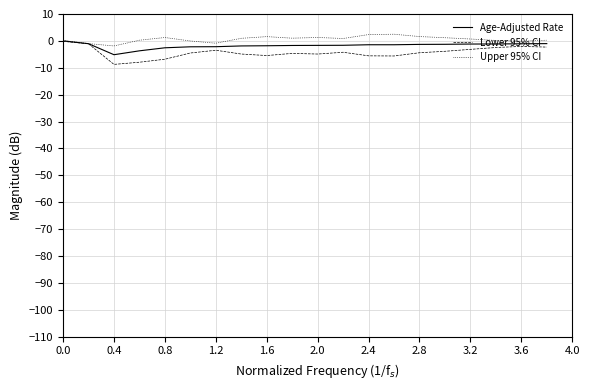

Rank the series by their average value, from lowest to highest.

Lower 95% CI, Age-Adjusted Rate, Upper 95% CI